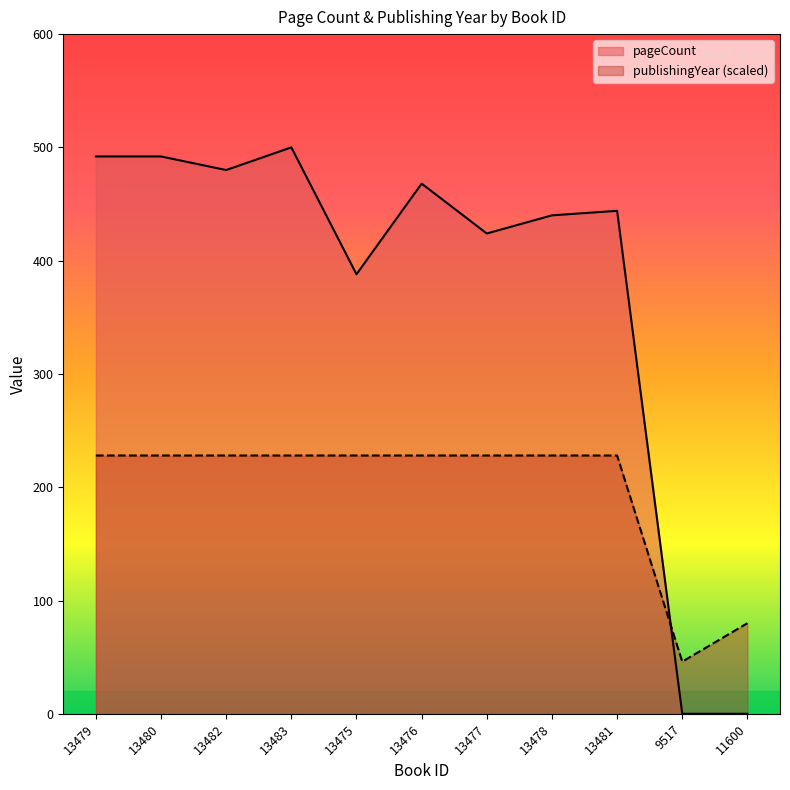

What are all the series names shown in the legend?

pageCount, publishingYear (scaled)